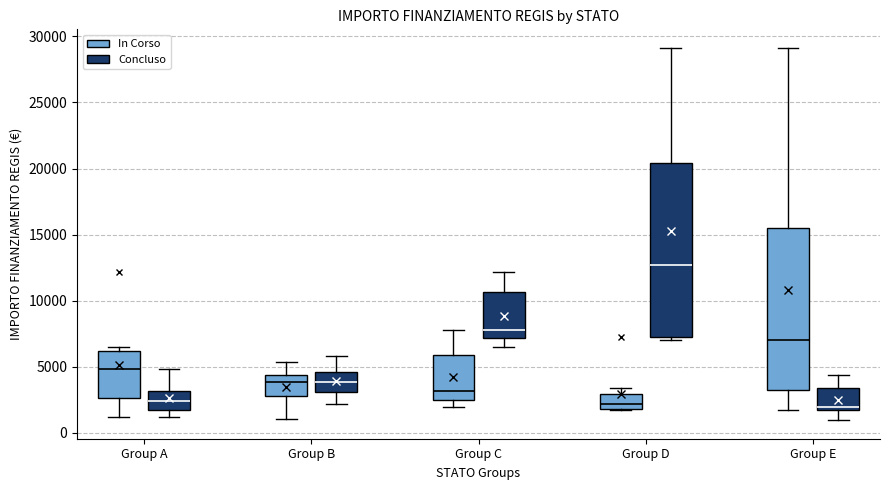

Where is the upper edge of the box for Group B (In Corso) on the y-axis? The values are not printed on the chart, so give them approximately, as read against the axis.

4500